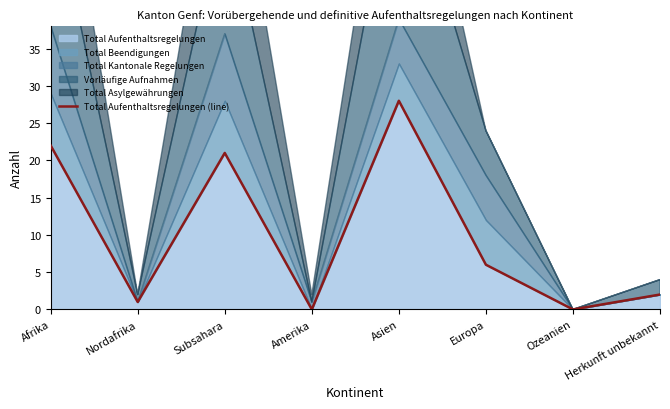

List the labels in order of value, smallest first.

Amerika, Ozeanien, Nordafrika, Herkunft unbekannt, Europa, Subsahara, Afrika, Asien